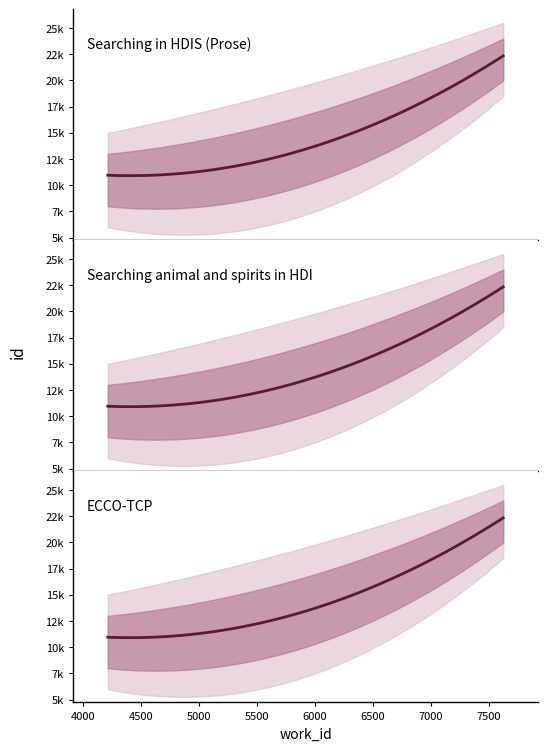

Which label corresponds to the smallest value in the chart?

4211